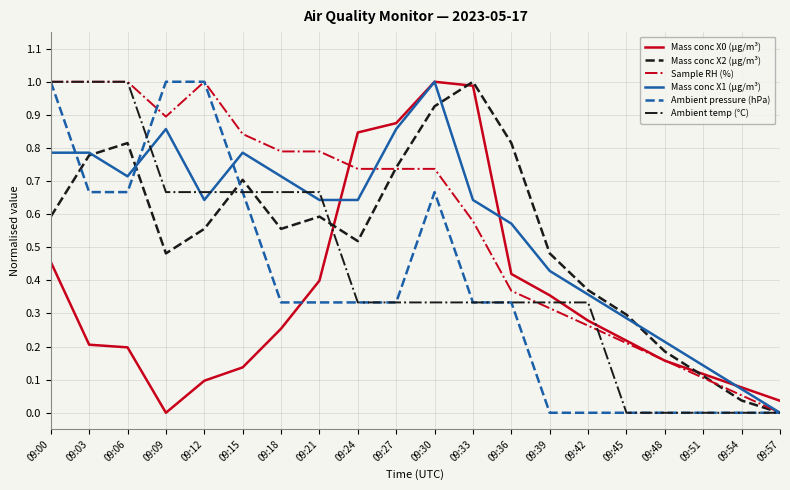

What is the total value across all series at 09:36?

2.8